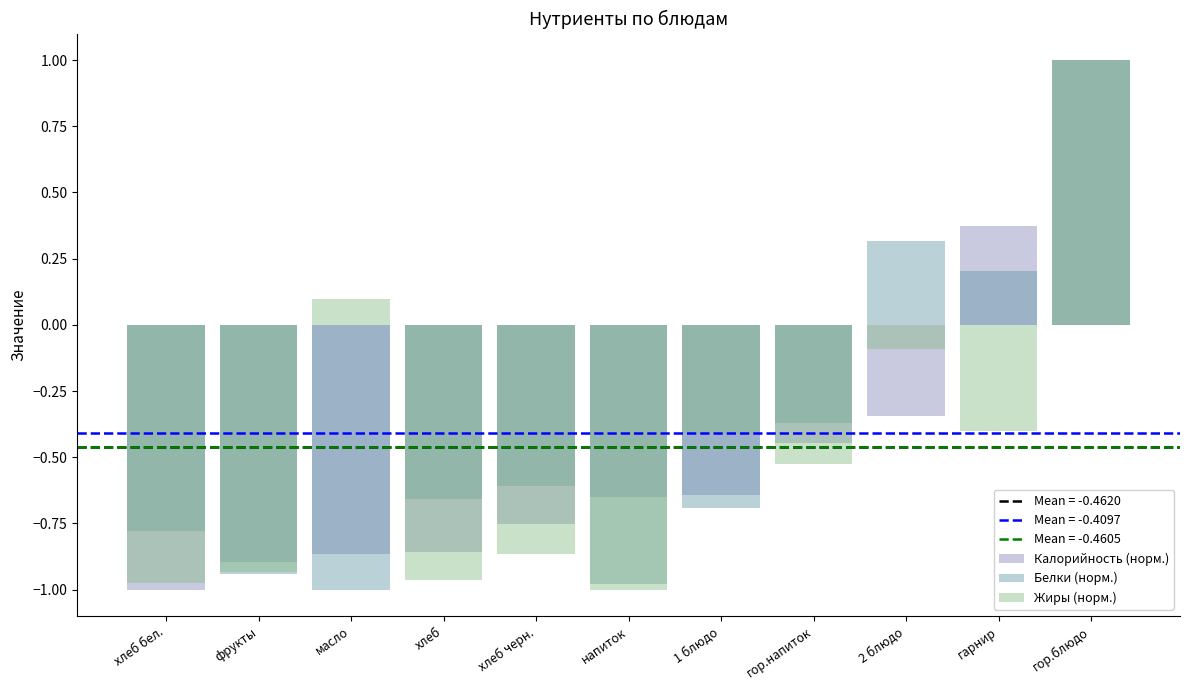

How many bars are there in each group?

3